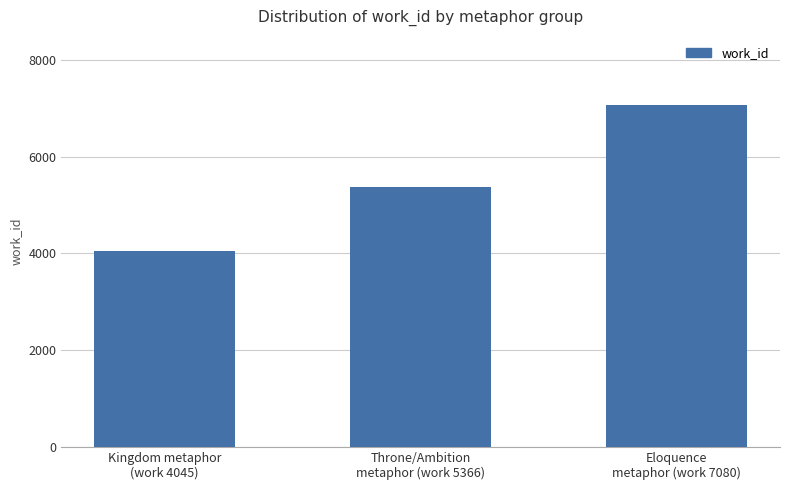

At which category does the chart reach its minimum across all series?

Kingdom metaphor
(work 4045)